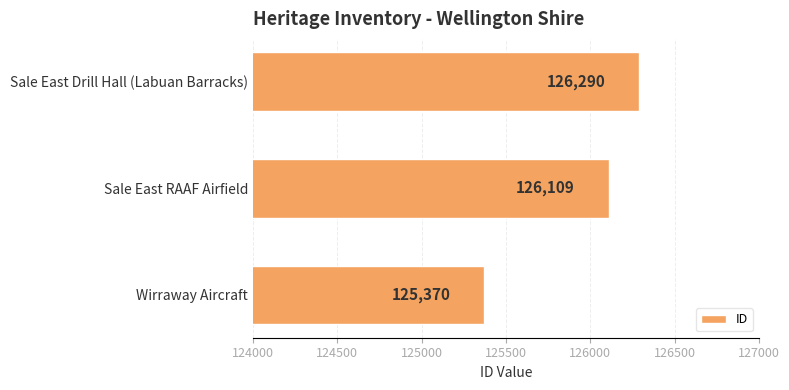

What is the approximate value at Sale East RAAF Airfield?

126109